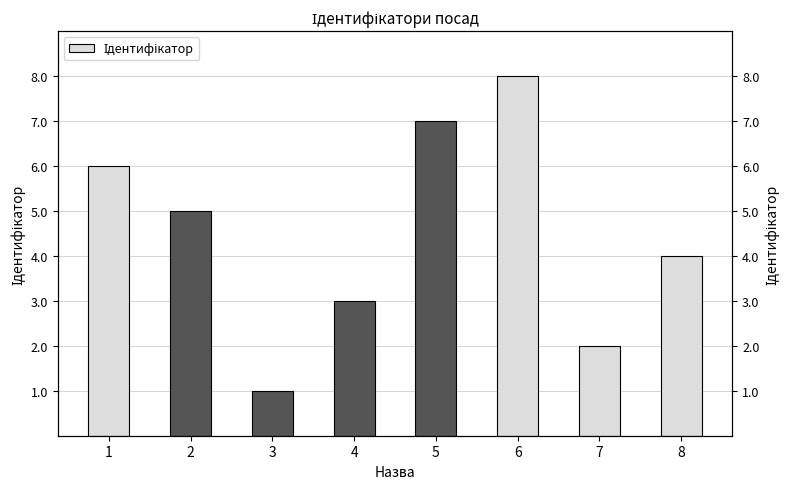

Which label corresponds to the largest value in the chart?

6